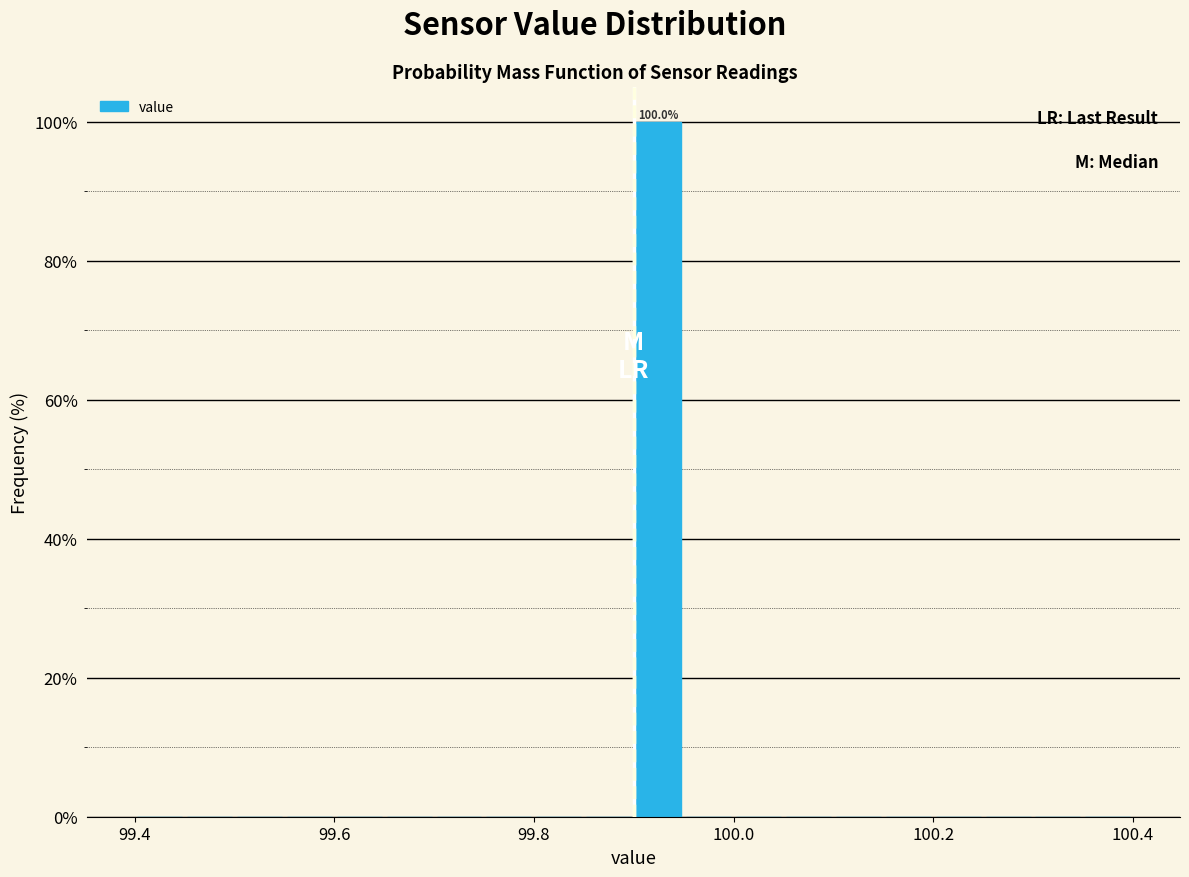

Read against the x-axis, roughly where is the centre of the tallest bar?

99.92